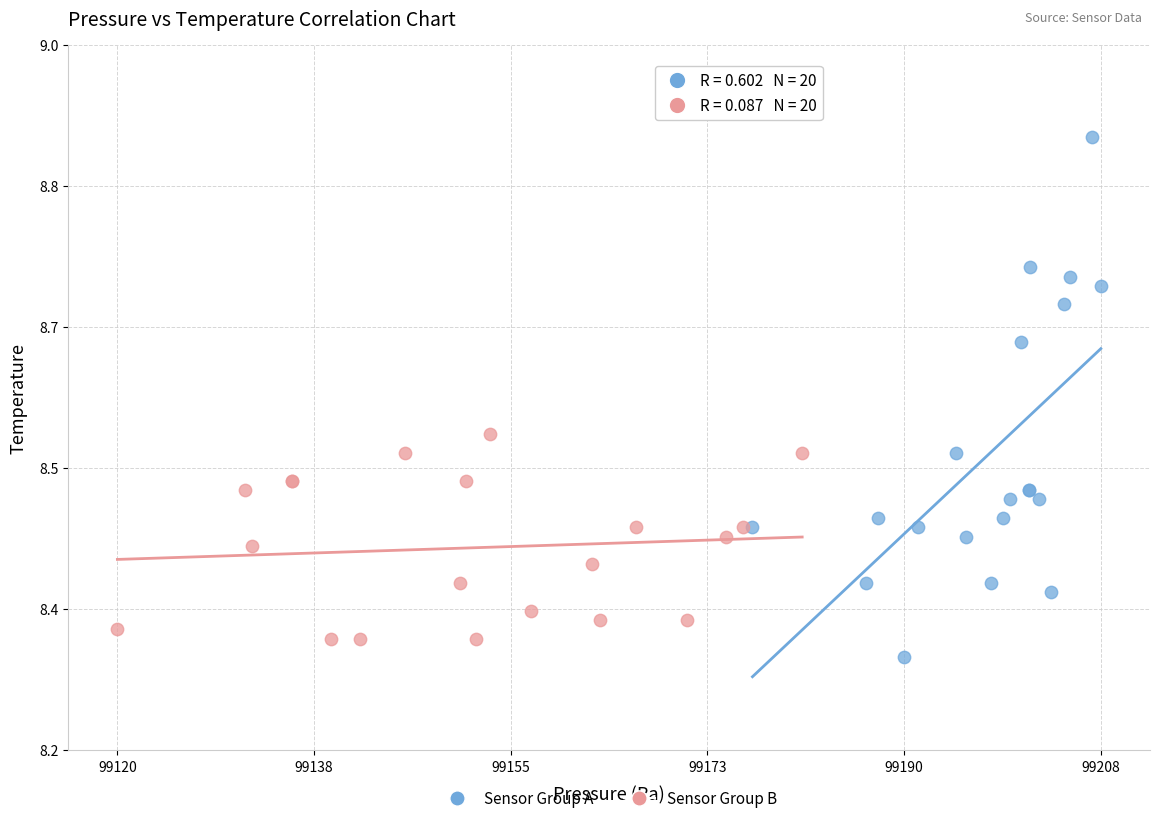

Which series has the largest Y range (max minus min)?

Sensor Group A